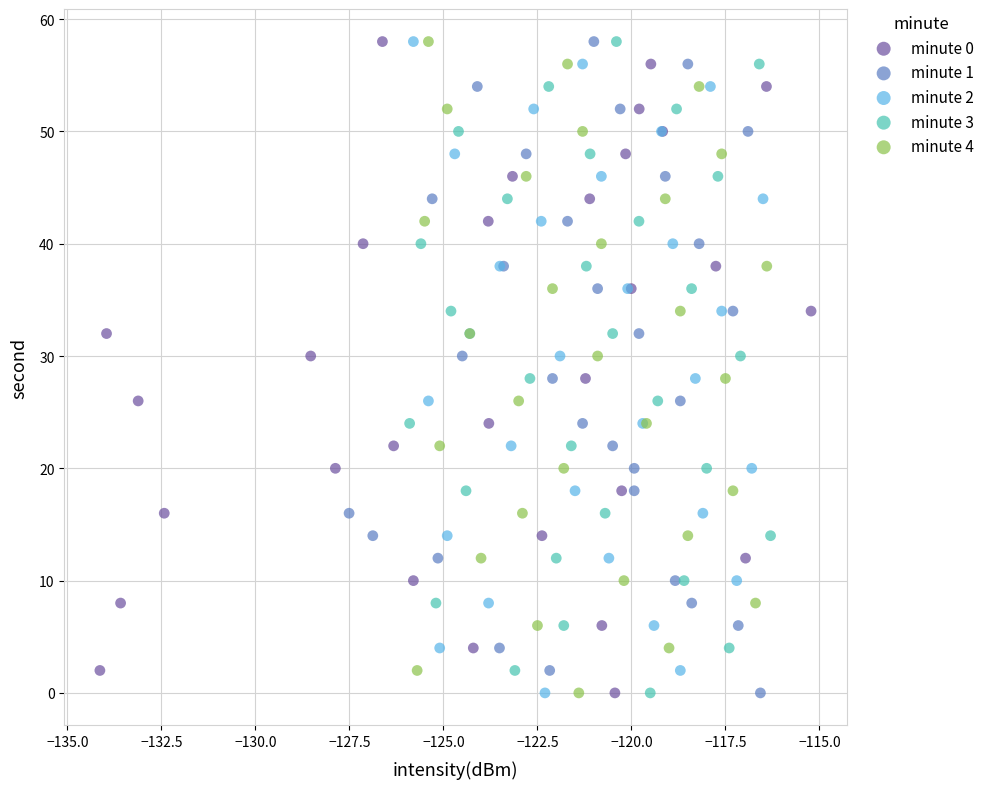

What are all the series names shown in the legend?

minute 0, minute 1, minute 2, minute 3, minute 4